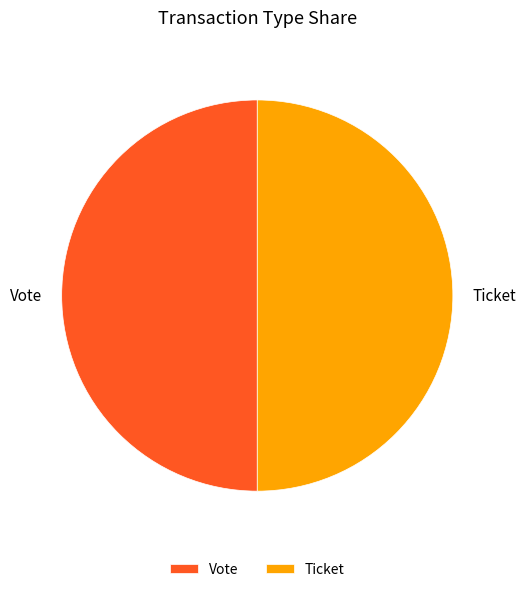

Is the sum of Ticket and Vote greater than half?

Yes